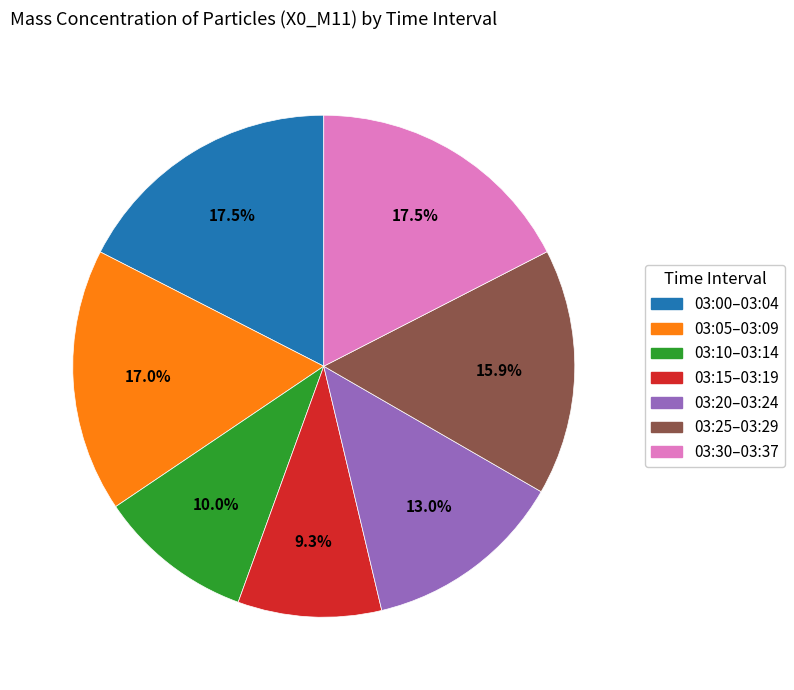

Does any single category account for the majority?

No